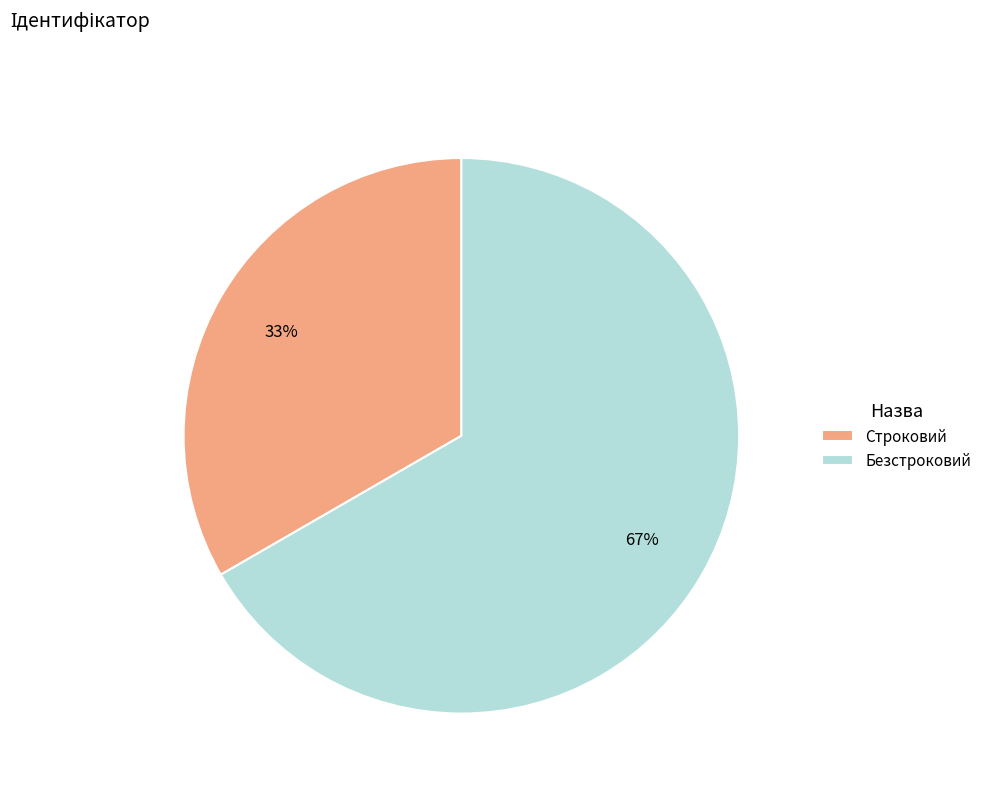

Which category has the smallest portion of the pie?

Строковий